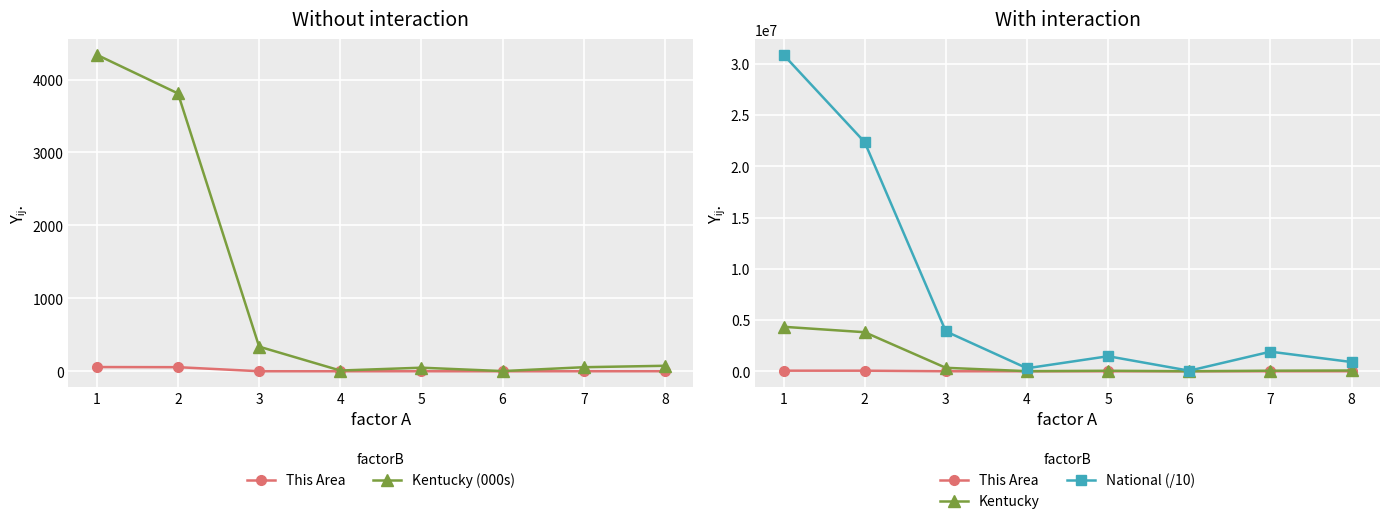

How many series are shown in this chart?

4